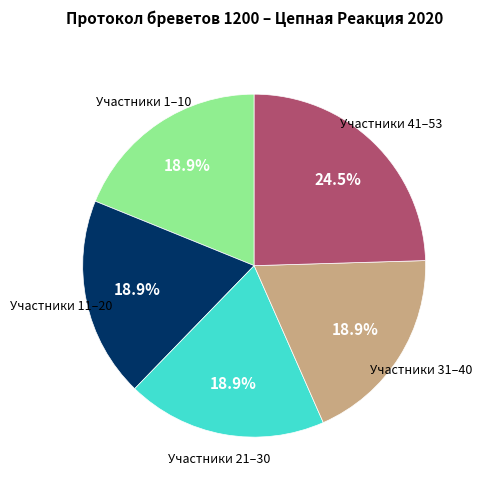

Does any single category account for the majority?

No